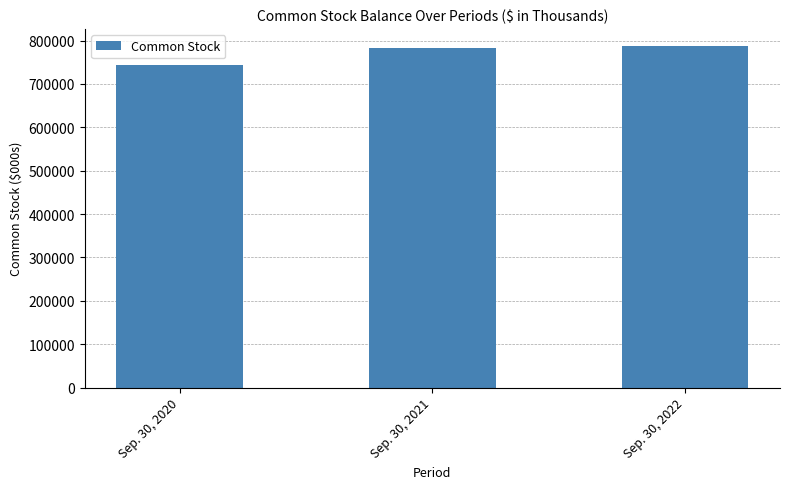

Count the number of categories in the chart.

3